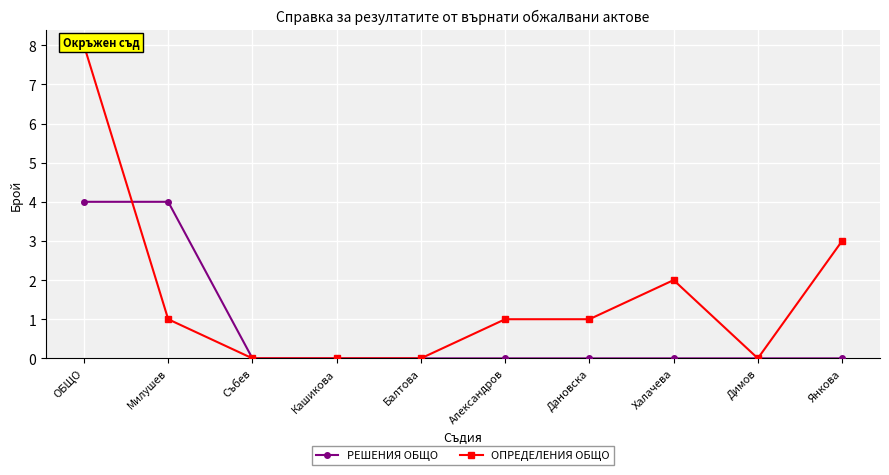

Where is ОПРЕДЕЛЕНИЯ ОБЩО nearest to the value 4?

Янкова